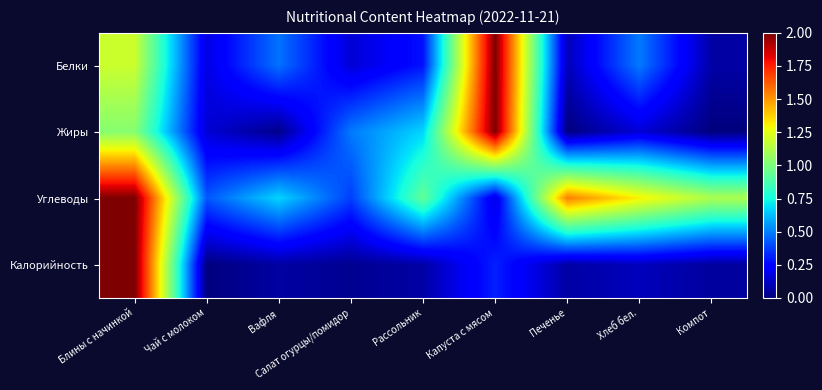

Which series changed the most between Капуста с мясом and Хлеб бел.?

Жиры